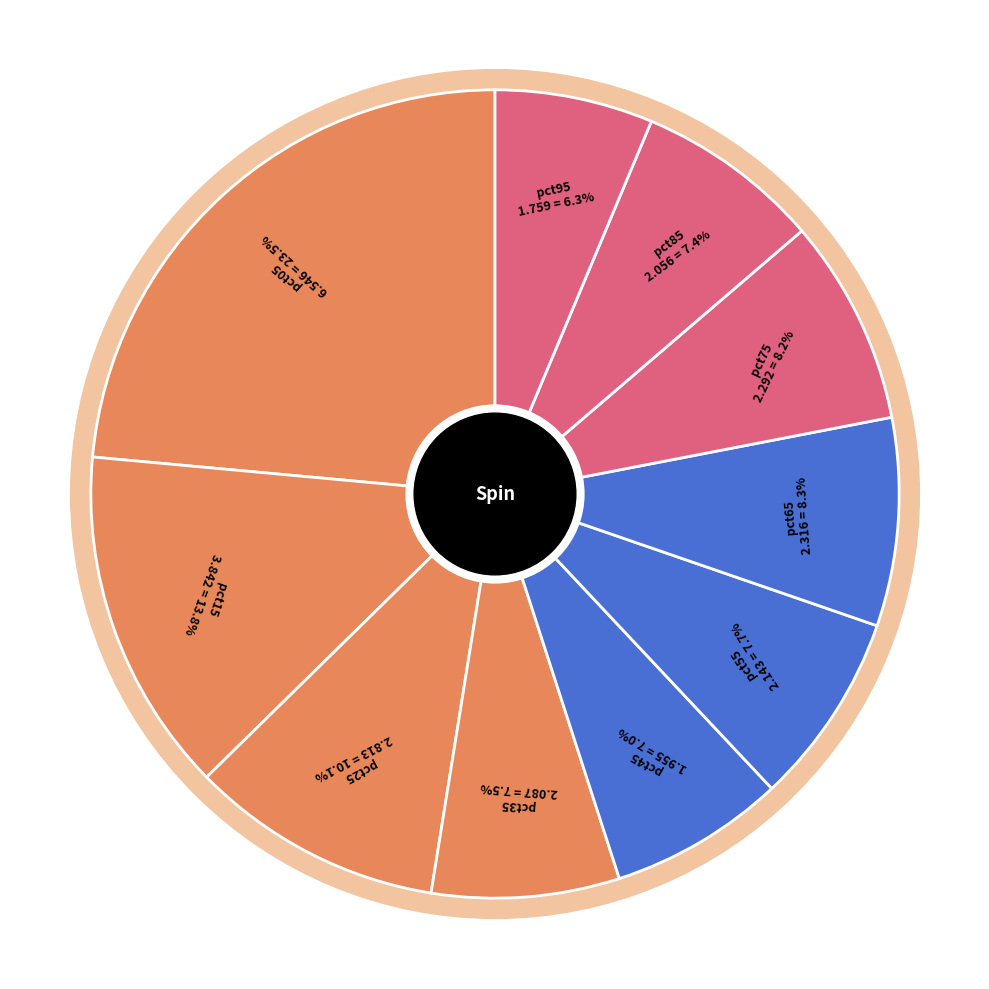

To the nearest percent, what is the difference between the pct55 and pct15 slice percentages?

6%